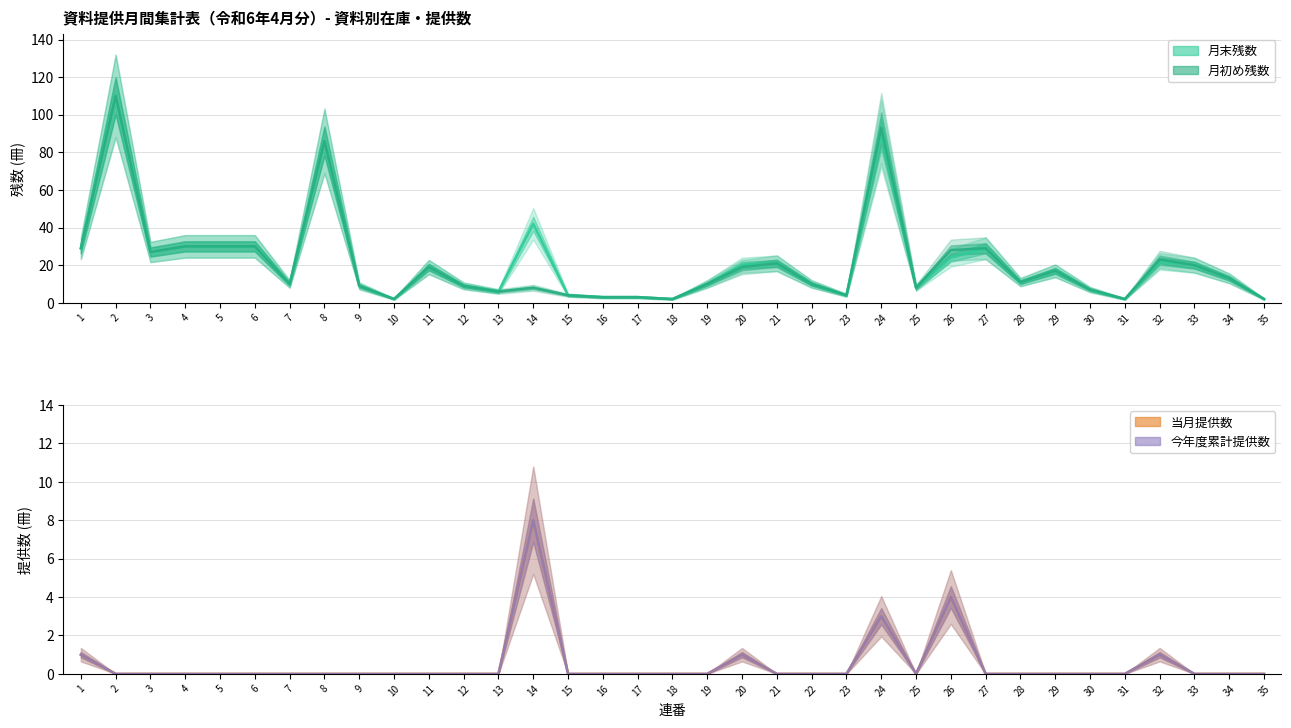

True or false: 今年度累計提供数 has more than 2 points higher than both neighbors.

True